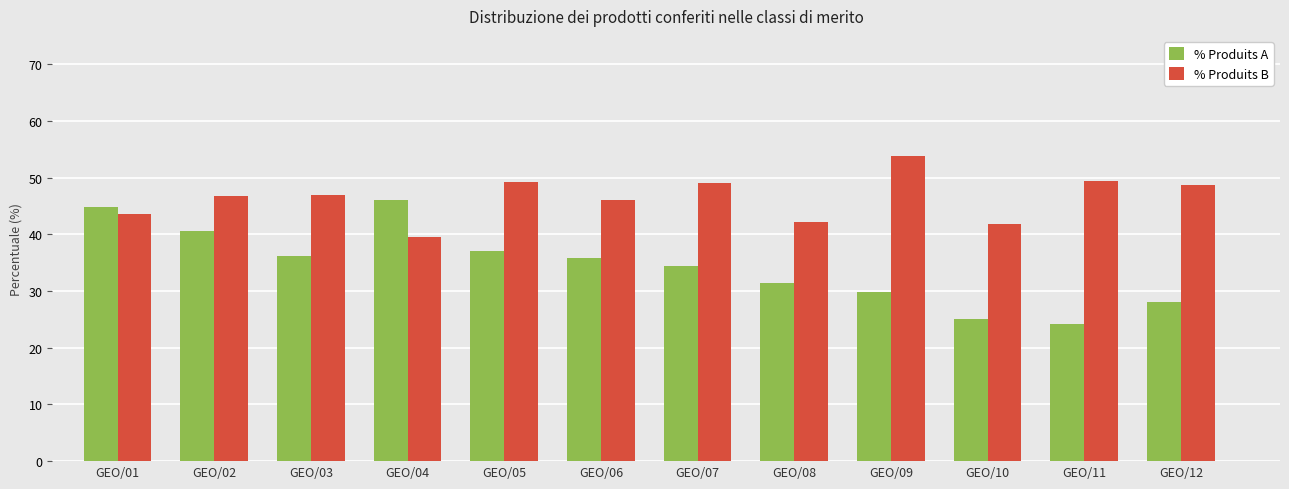

What is the total value across all series at GEO/06?

81.9